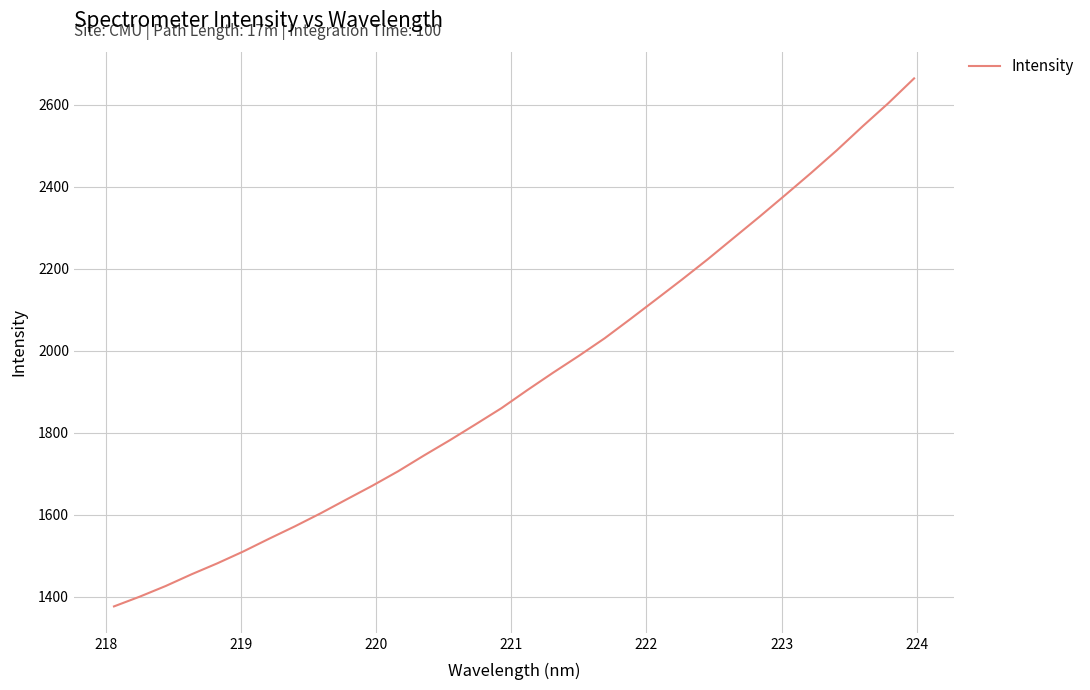

What is the greatest value displayed?

2664.3